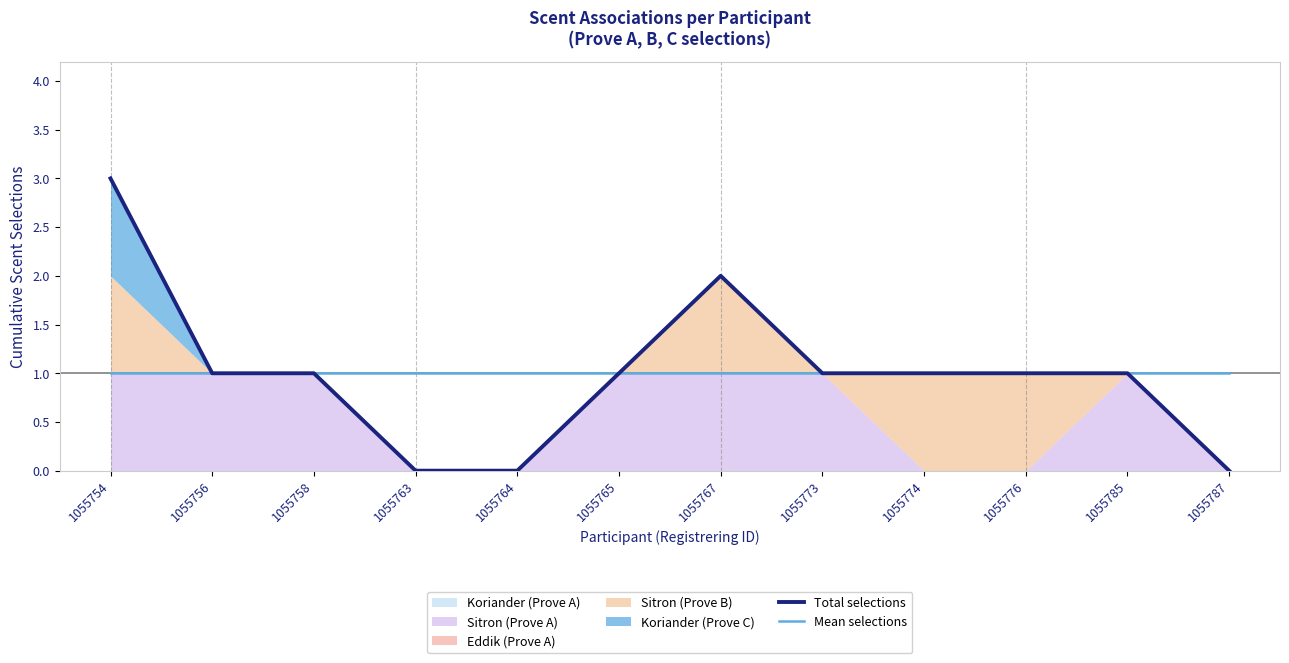

True or false: Mean selections and Total selections intersect in this chart.

False